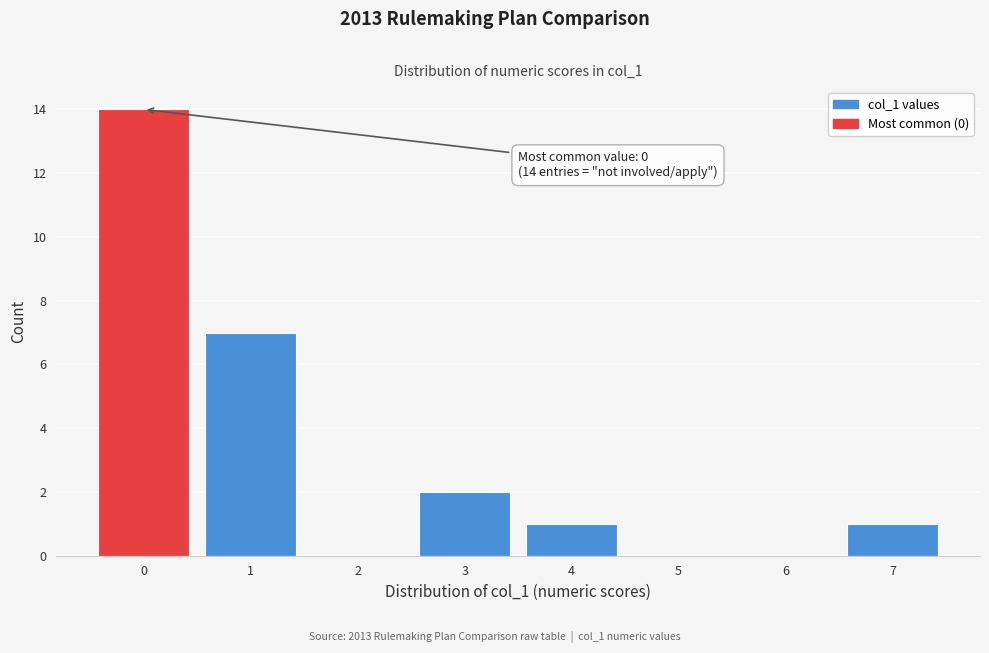

Over which range of the x-axis is the bar tallest?

-0.5 to 0.5